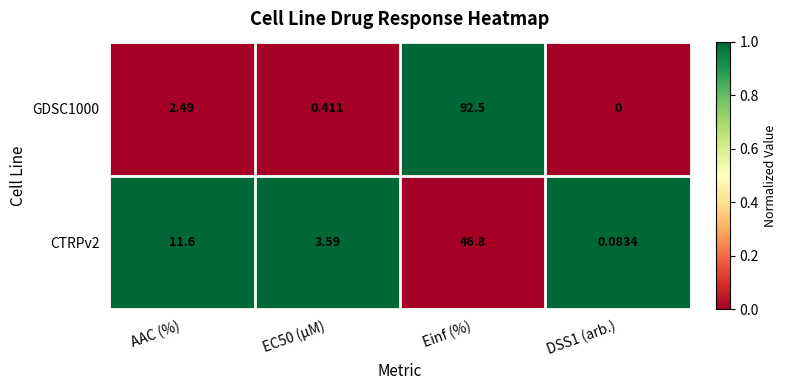

Rank the series at AAC (%) from lowest to highest value.

GDSC1000, CTRPv2